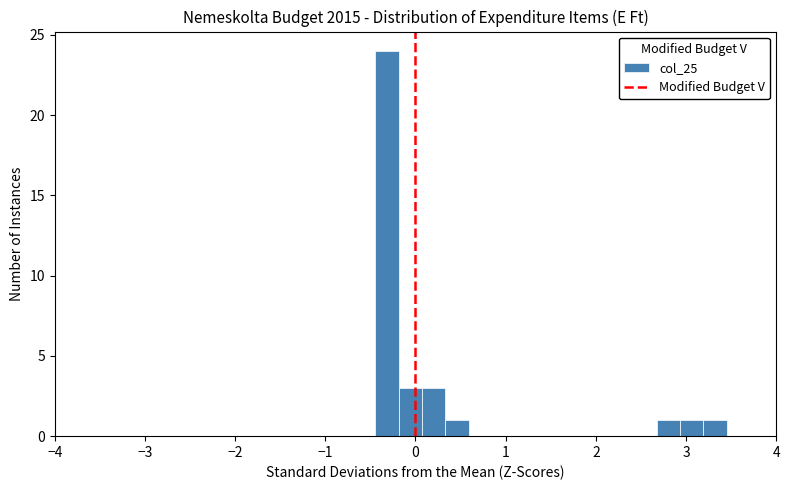

Around what value on the x-axis is the tallest bar? Give the approximate position of its centre, as read against the axis.

-0.3